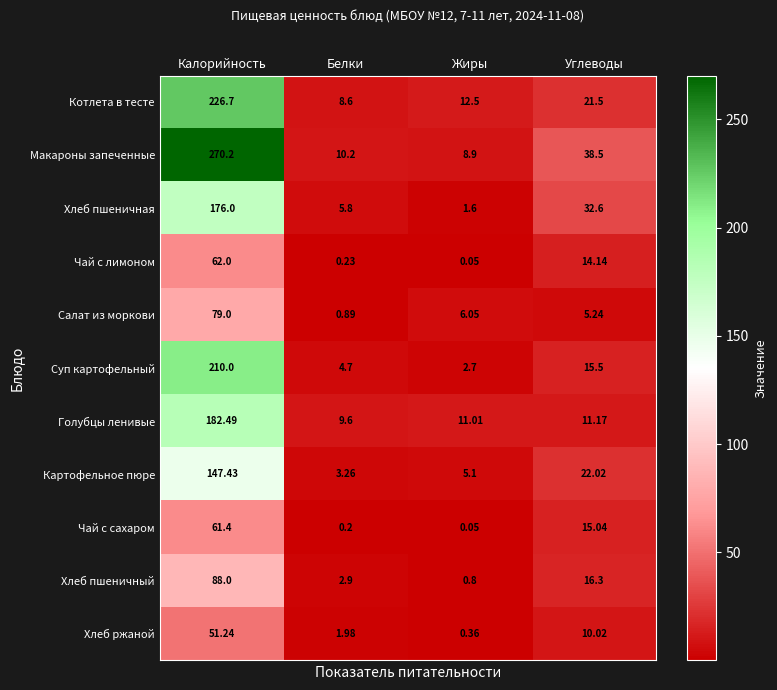

At which label does Хлеб пшеничная reach its minimum?

Жиры